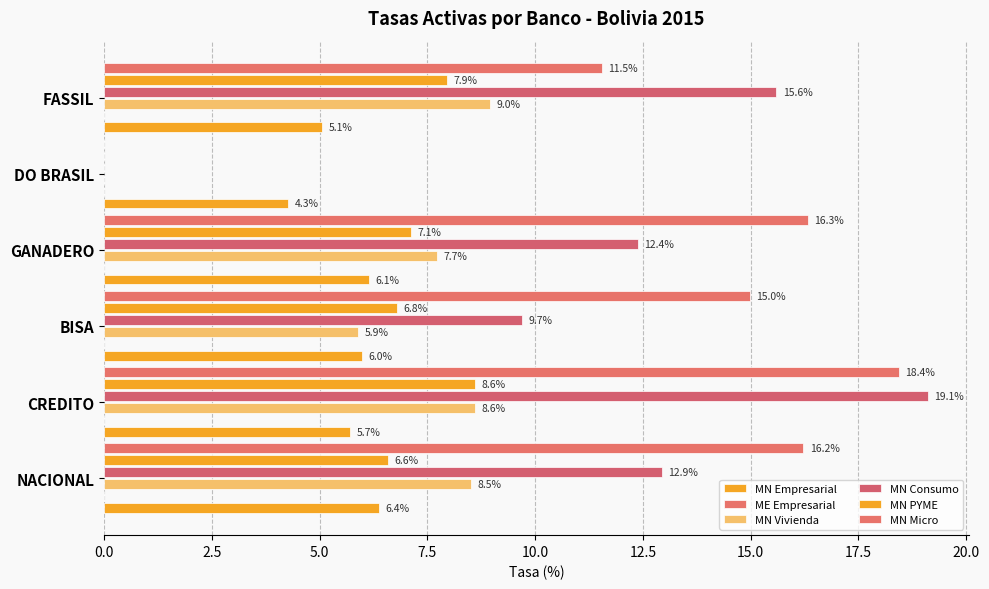

Which has a higher value, DO BRASIL or GANADERO?

GANADERO